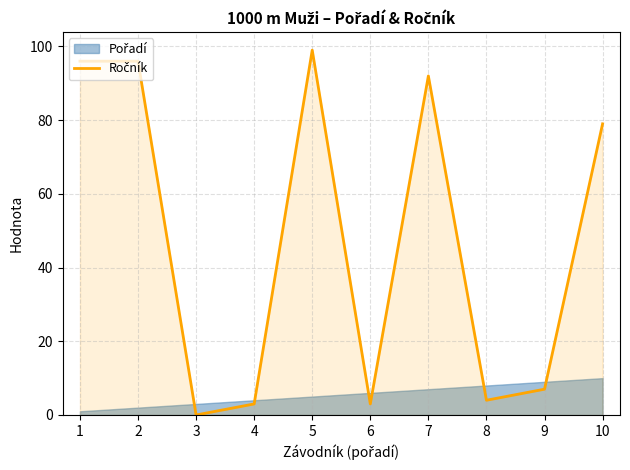

What is the greatest value displayed?

99